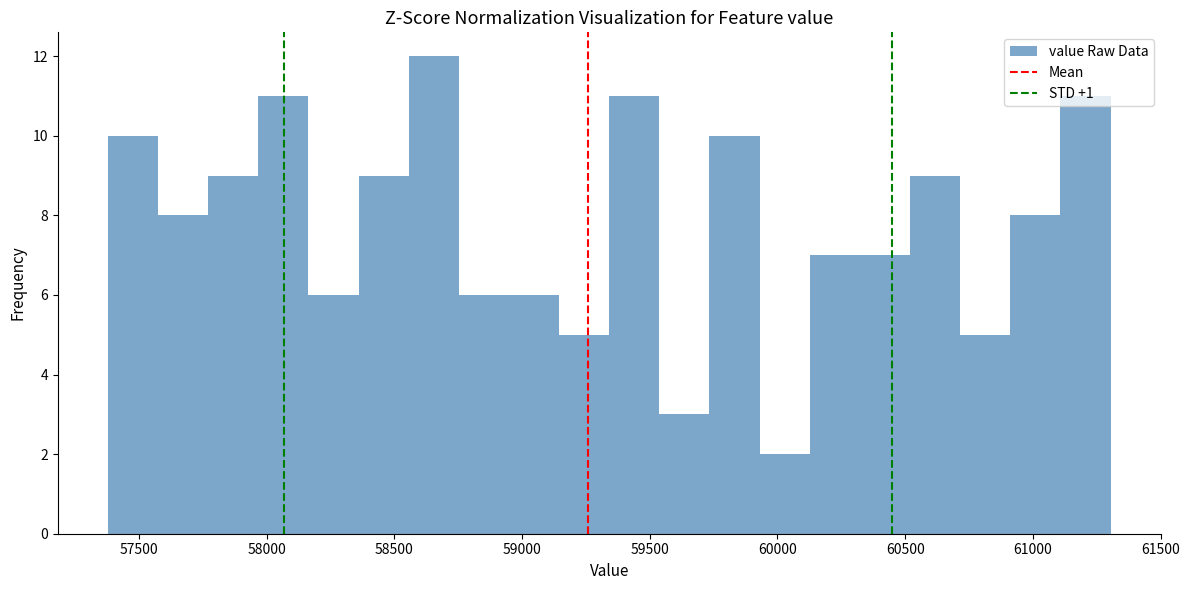

Read against the x-axis, roughly where is the centre of the tallest bar?

58650